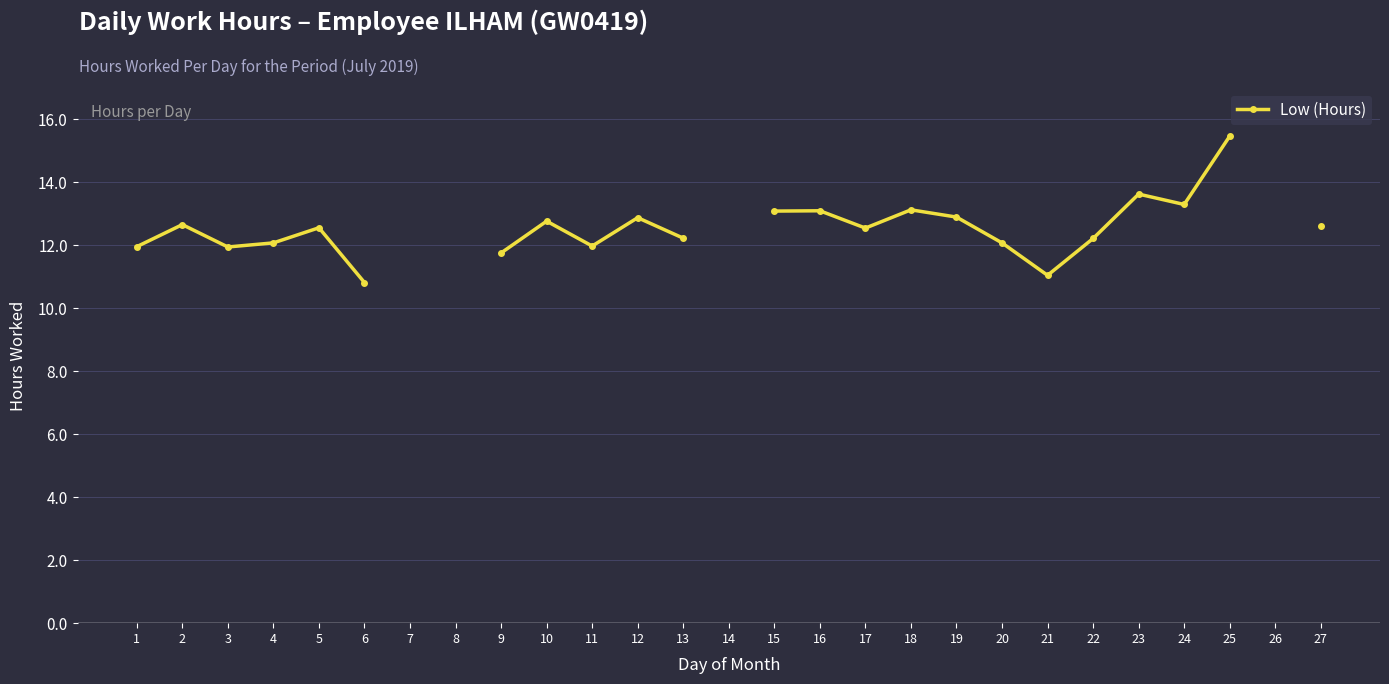

What is the maximum value shown in the chart?

15.5